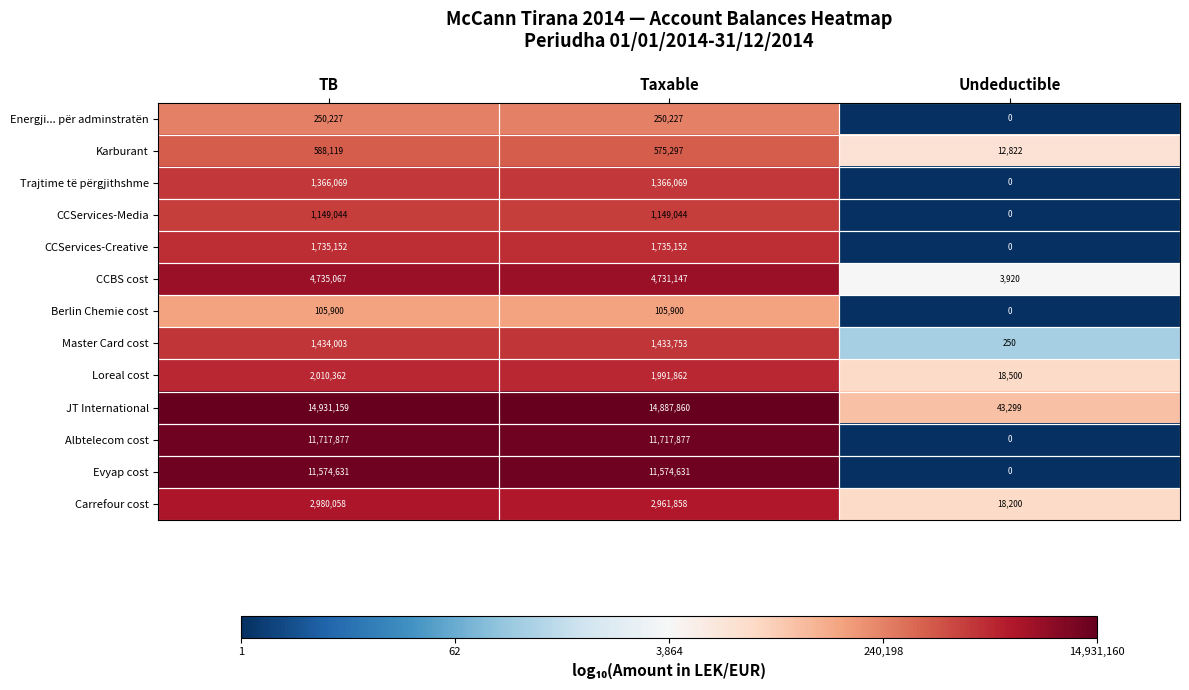

What is the total value across all series at TB?

54577668